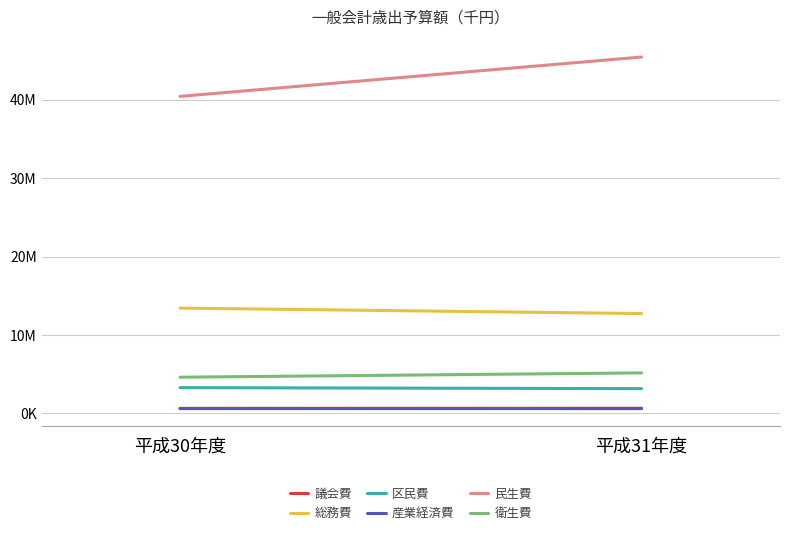

How many 民生費 values are between 40413074 and 45431183?

2